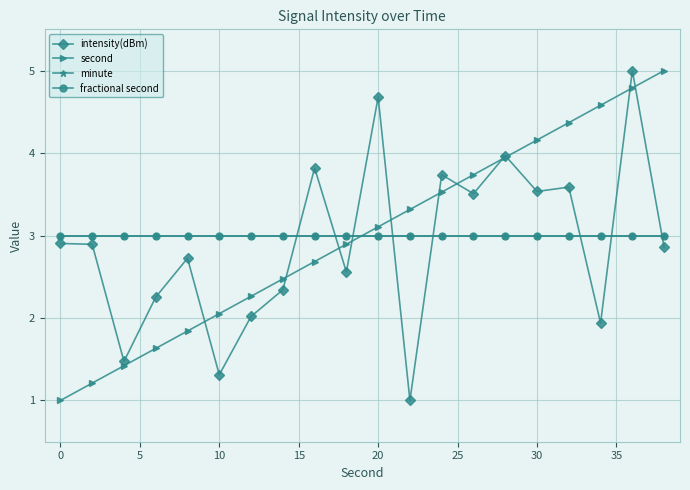

At which label does second first exceed 3?

20